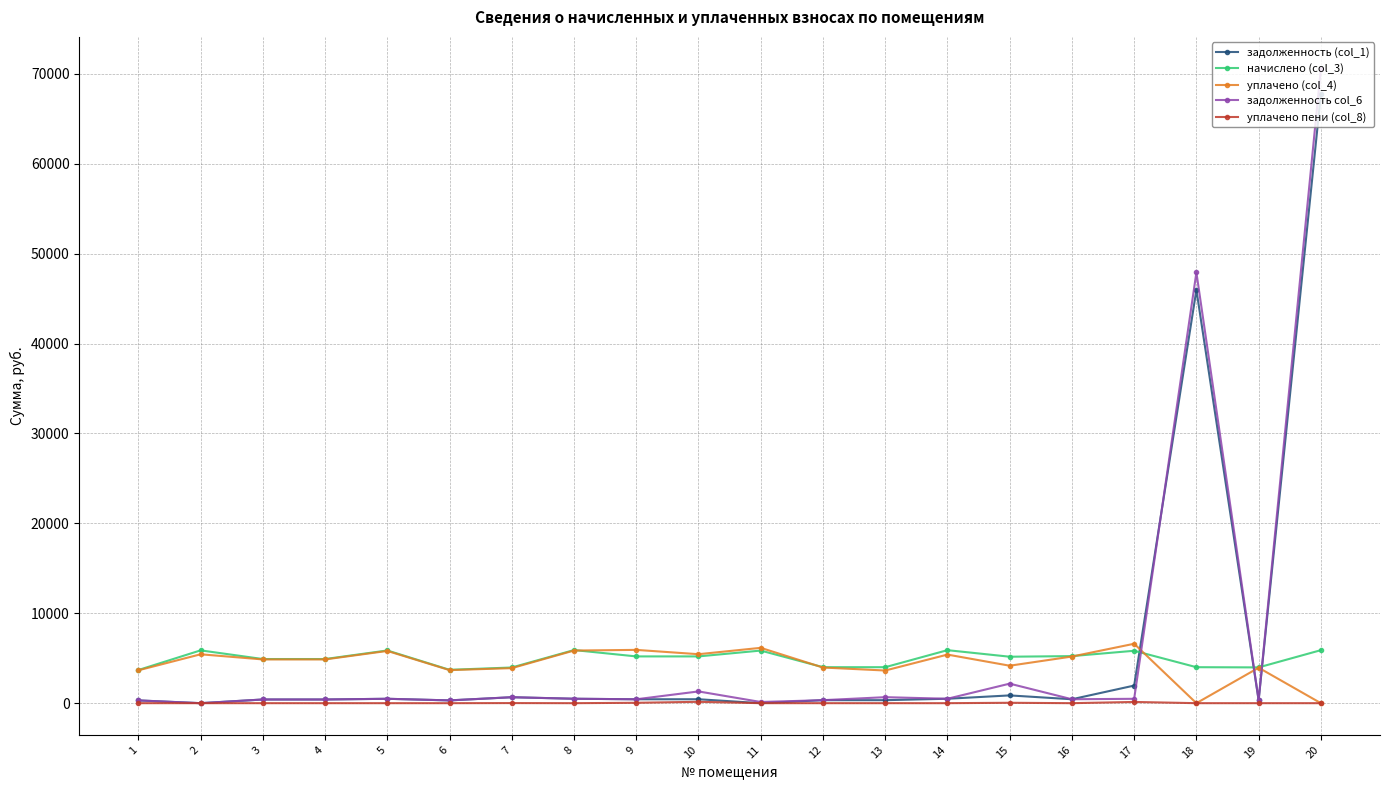

True or false: уплачено (col_4) has more than 0 interior local peaks.

True